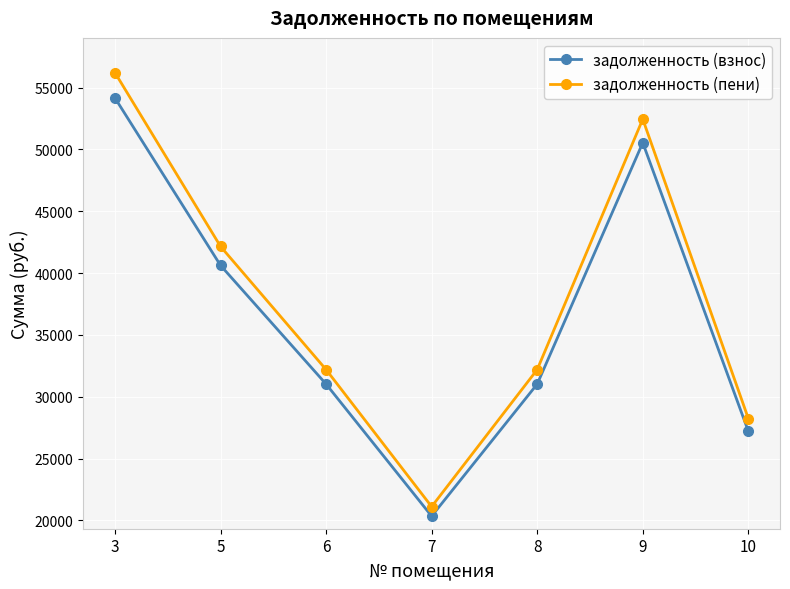

At which label does задолженность (взнос) reach its minimum?

7